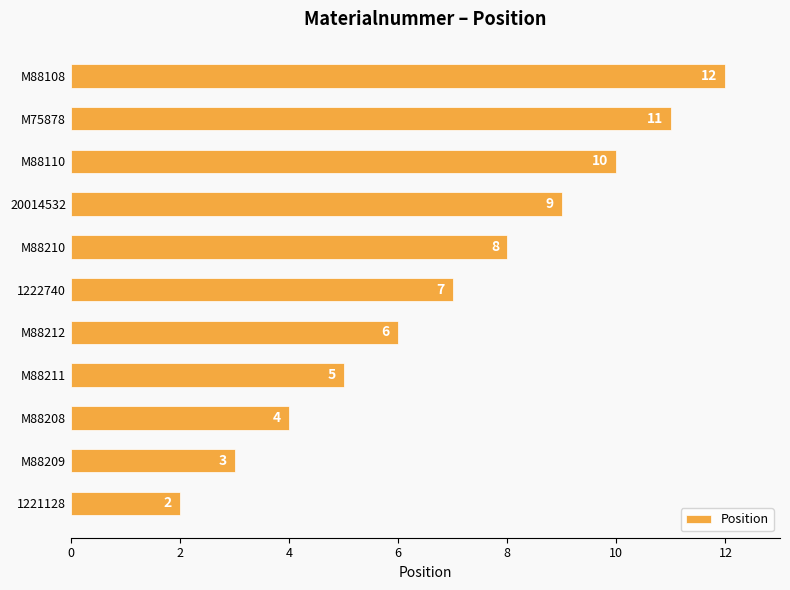

True or false: the data shows 2 at M88209.

False